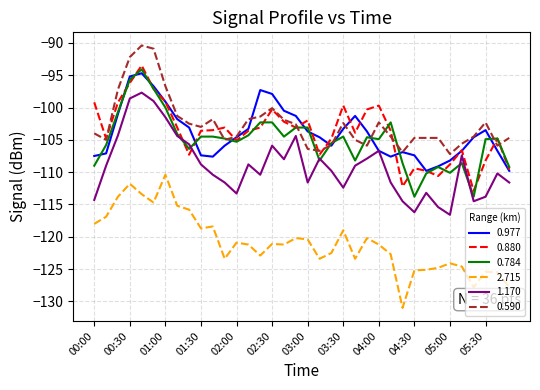

What is the minimum value shown in the chart?

-131.0